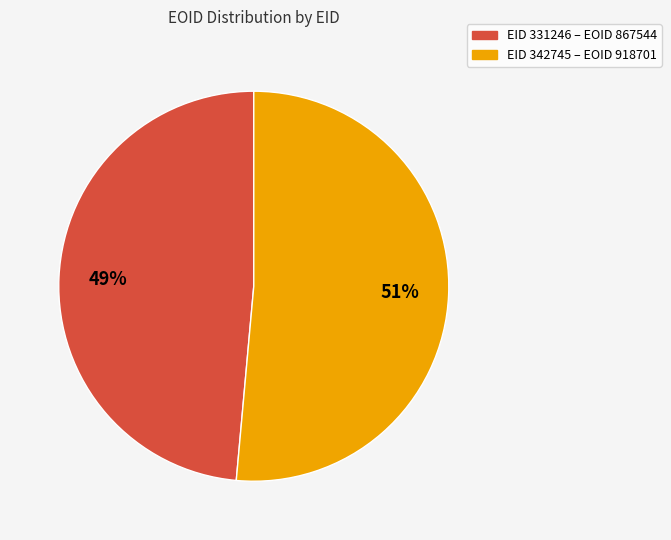

Is there a majority slice in this chart?

Yes